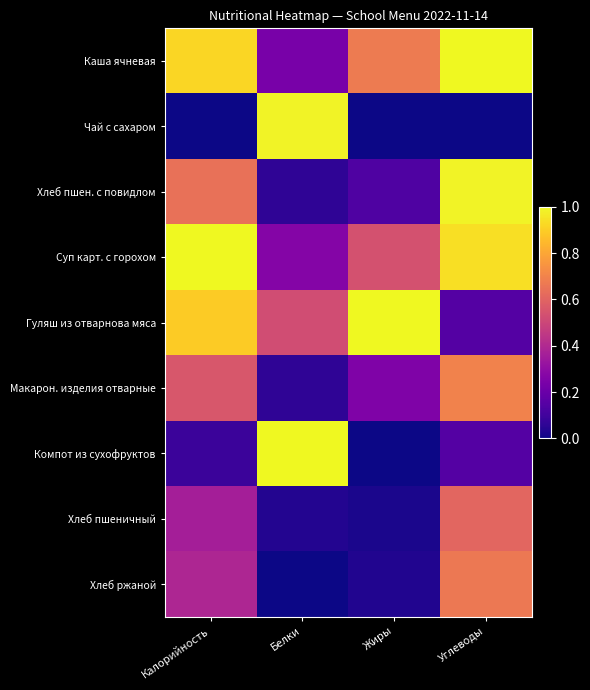

At which category is the sum across all series the highest?

Углеводы